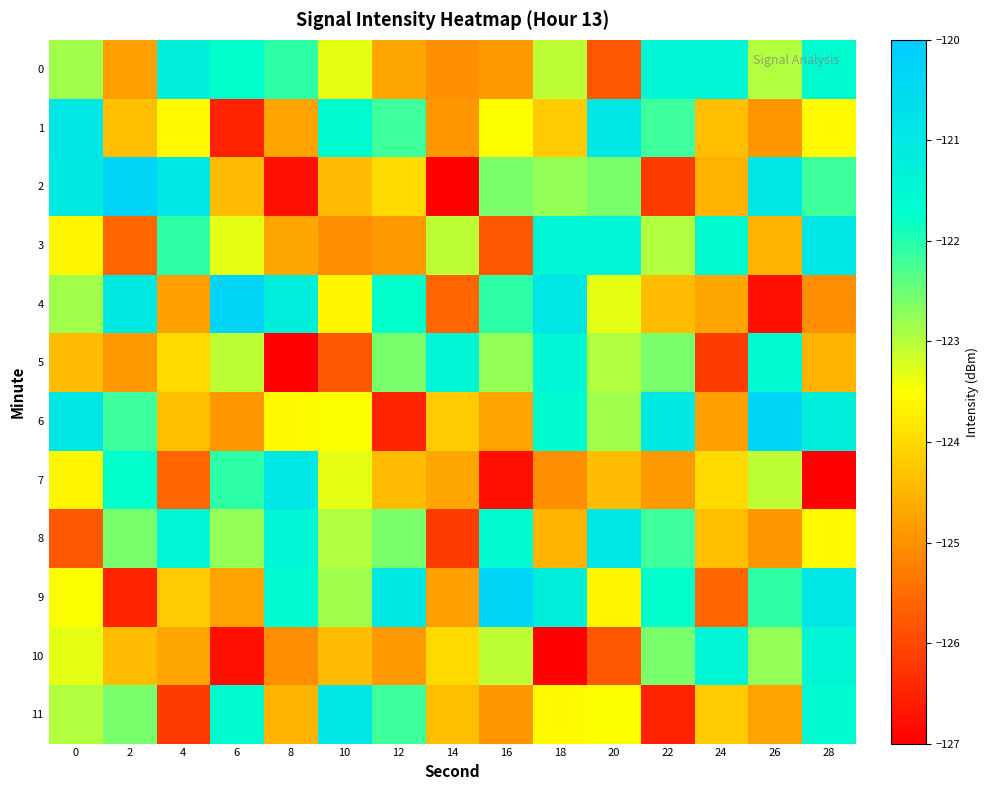

Rank the series by their maximum value, from highest to lowest.

2, 4, 6, 9, 7, 1, 3, 8, 11, 0, 5, 10